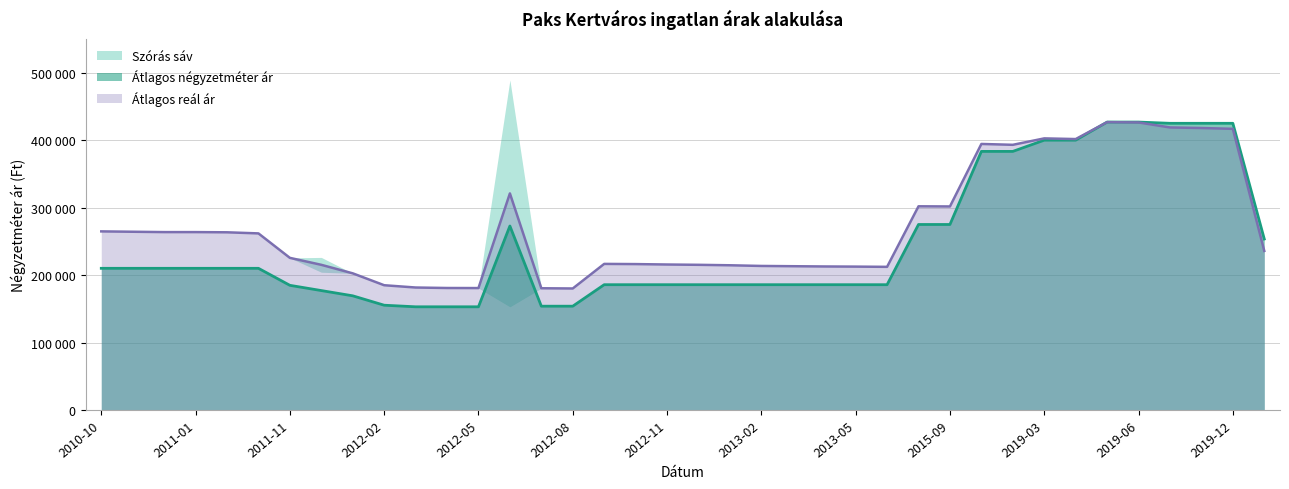

Is the value of Átlagos reál ár at 2012-03 greater than the value of Átlagos négyzetméter ár at 2010-11?

No